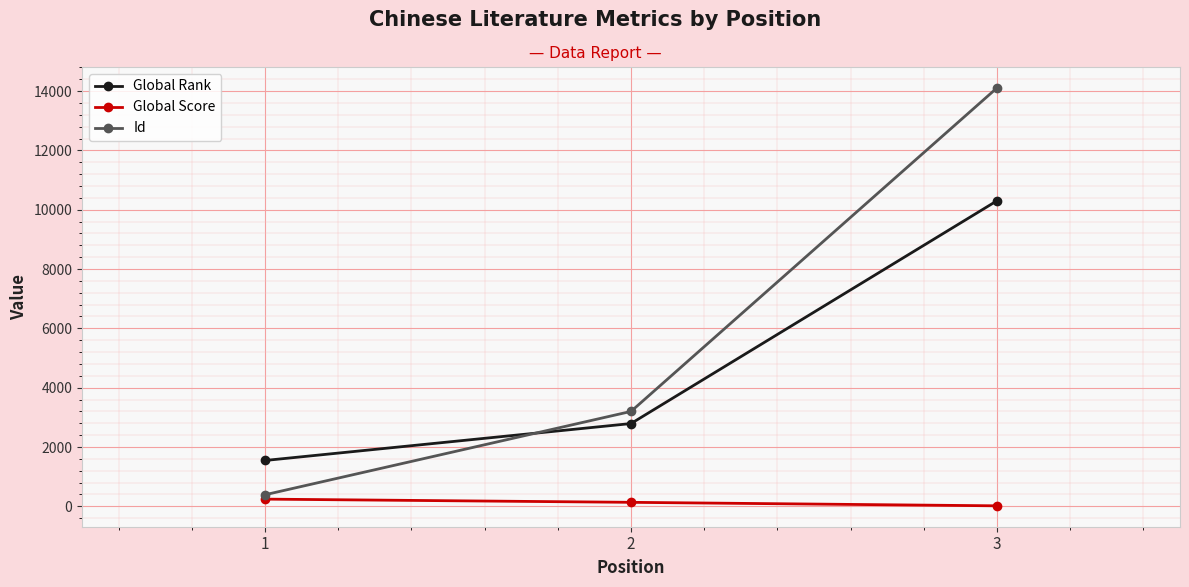

What is the average value of the Id series?

5899